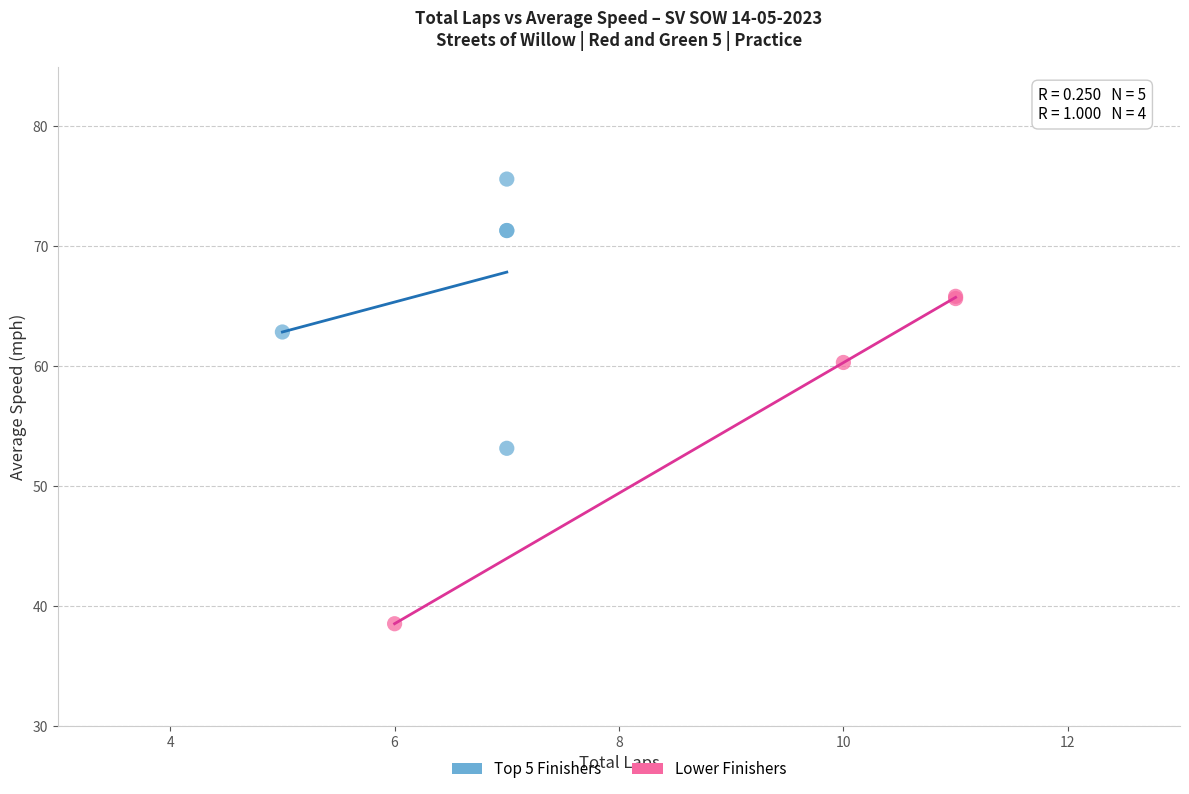

What are all the series names shown in the legend?

Top 5 Finishers, Lower Finishers